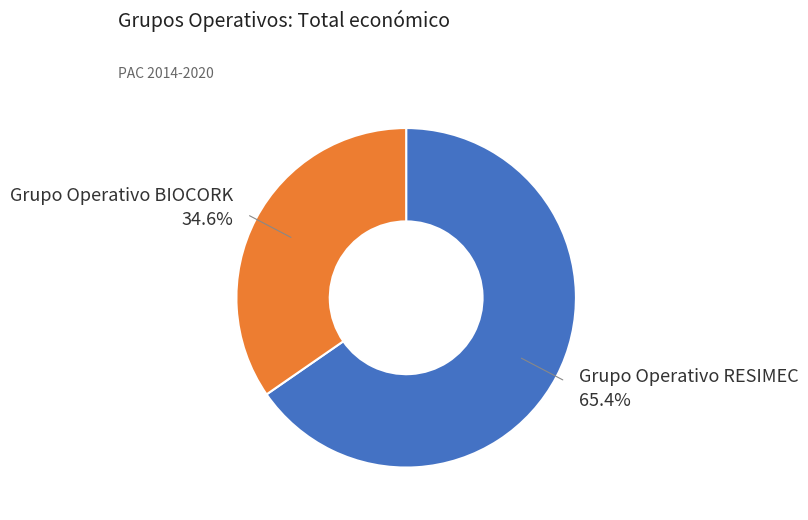

Count the number of slices in the pie.

2